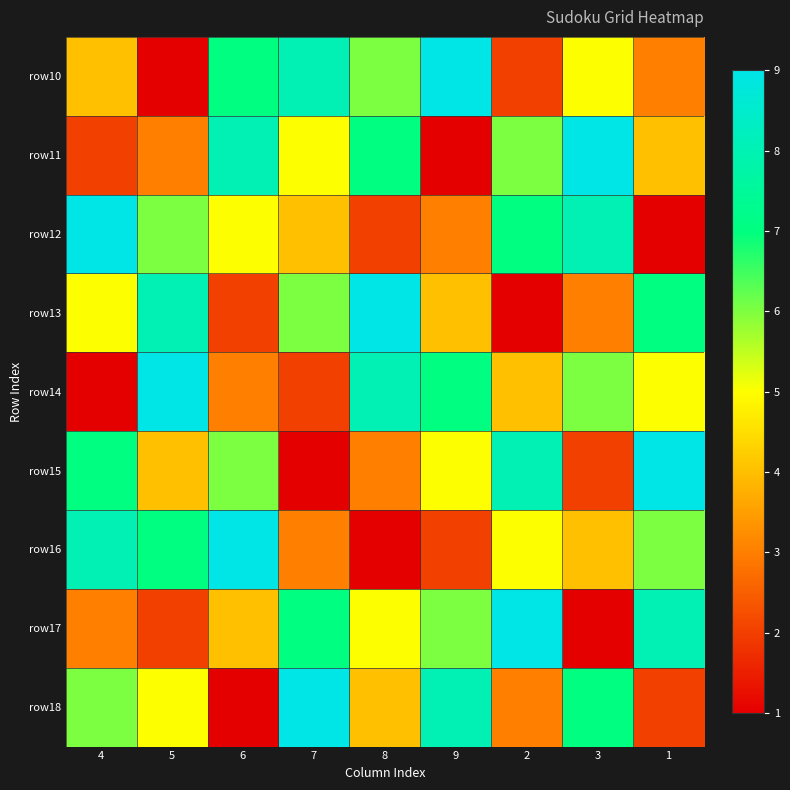

At which category is the sum across all series the highest?

4